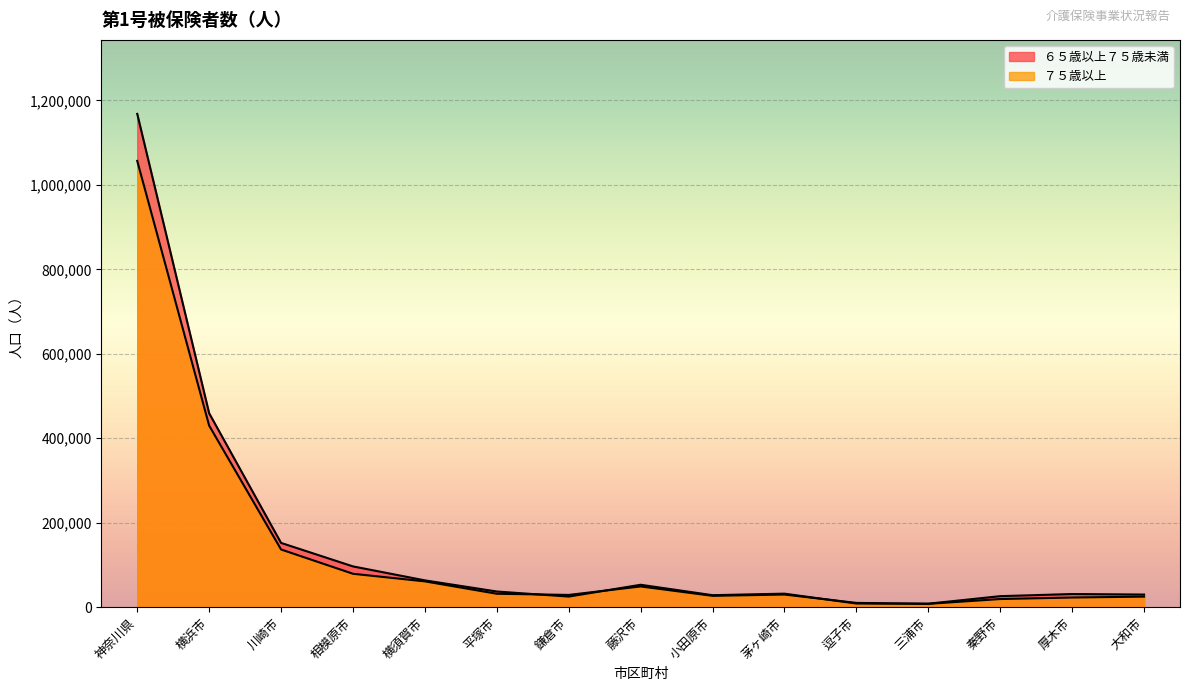

How many interior local valleys does the ７５歳以上 series have?

3